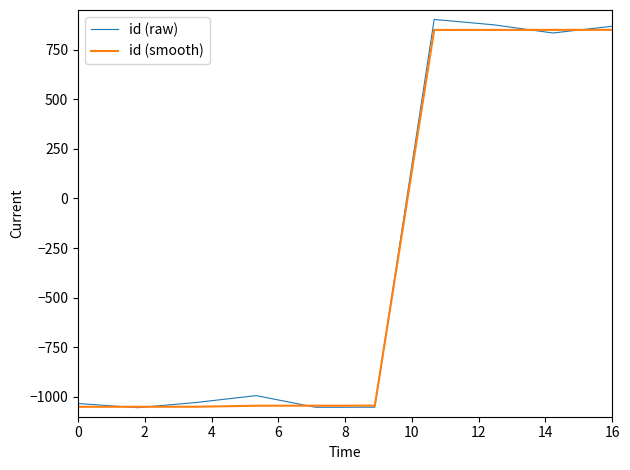

How many categories are shown in the chart?

10